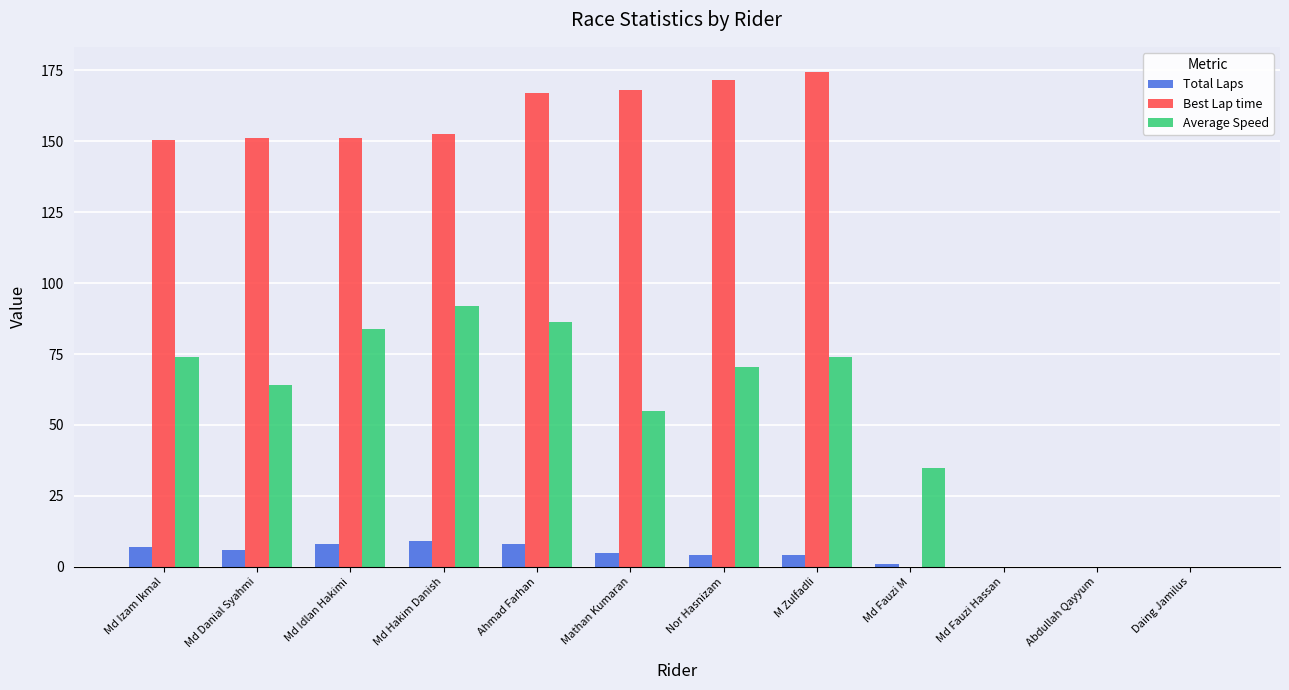

What are all the series names shown in the legend?

Total Laps, Best Lap time, Average Speed